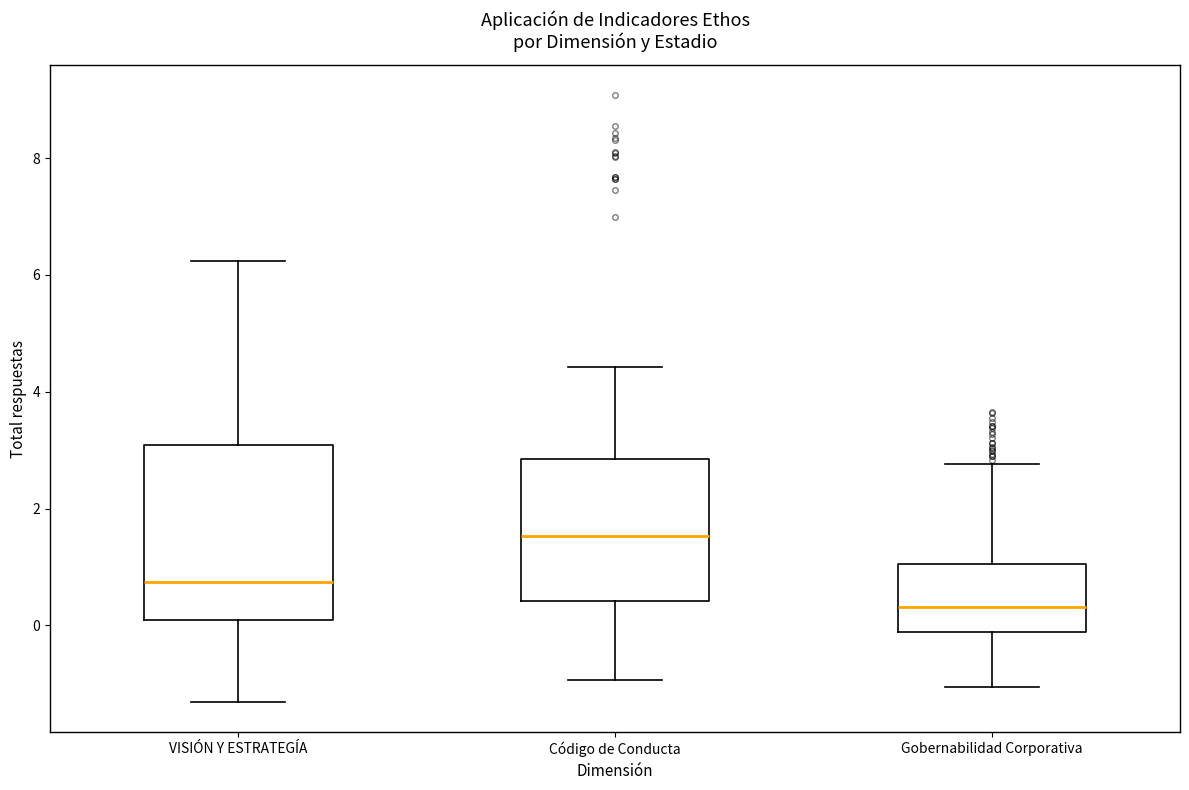

Reading left to right, read every box against the y-axis: the position of its median line, the range the box covers, and the ends of its whiskers. The values are not printed on the chart, so give them approximately, as read against the axis.

VISIÓN Y ESTRATEGÍA: median 0.8, box 0.0 to 3.0, whiskers -1.4 to 6.2
Código de Conducta: median 1.6, box 0.4 to 2.8, whiskers -1.0 to 4.4
Gobernabilidad Corporativa: median 0.4, box -0.2 to 1.0, whiskers -1.0 to 2.8